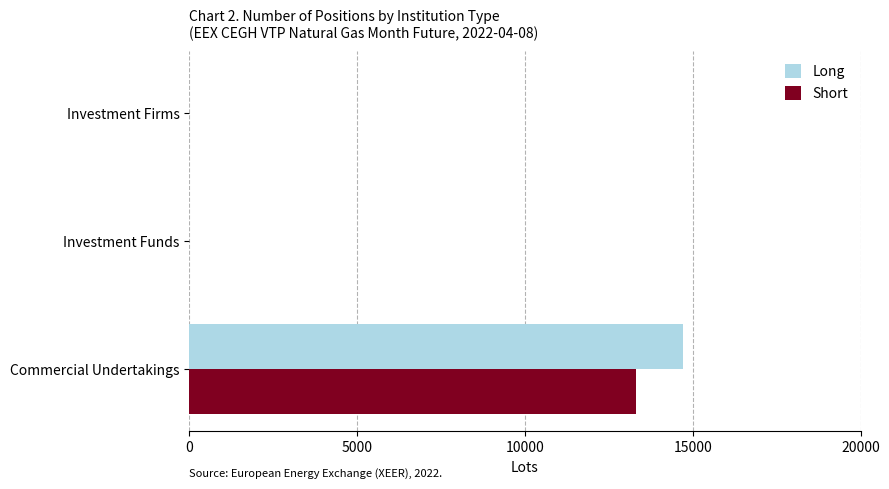

The Long series shows 0 at Investment Firms. True or false?

True